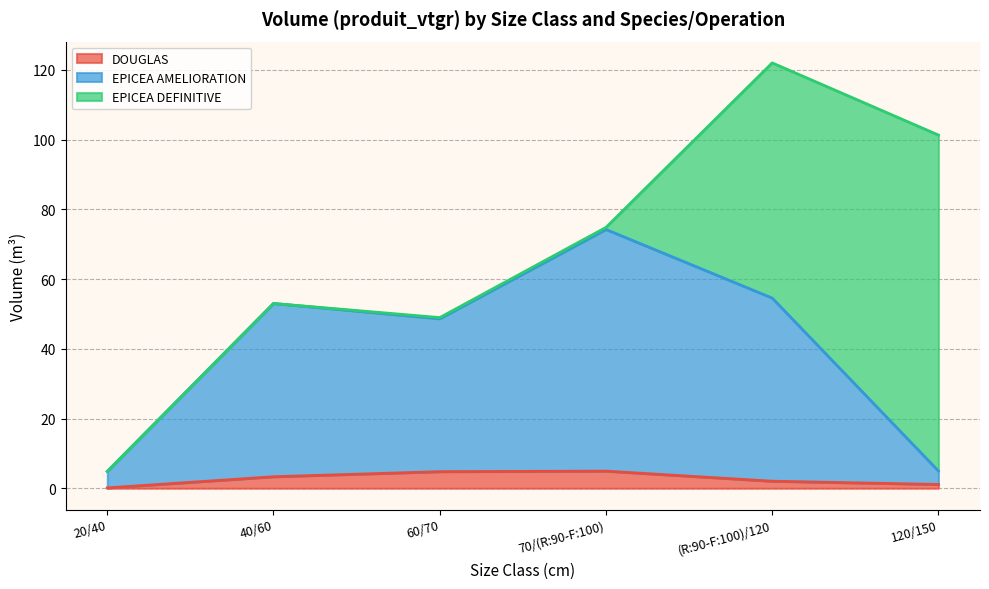

What is the maximum value for DOUGLAS?

4.9